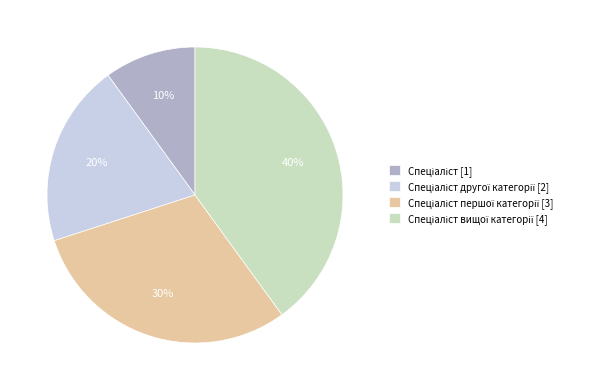

To the nearest percent, what is the difference between the largest and smallest slice percentages?

30%